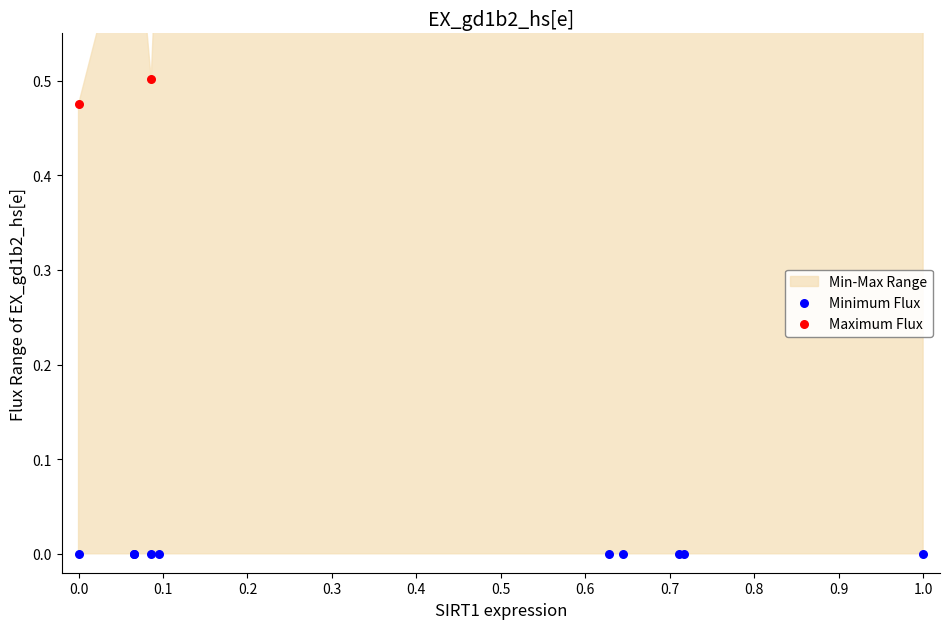

Is the value of Minimum Flux at 0.2 greater than the value of Maximum Flux at 0.7?

No